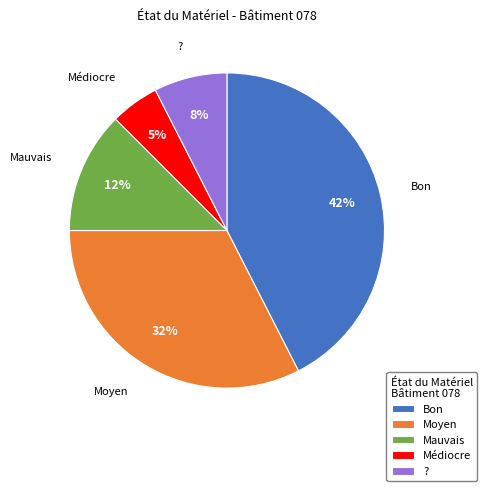

Rank the categories by value from lowest to highest.

Médiocre, ?, Mauvais, Moyen, Bon